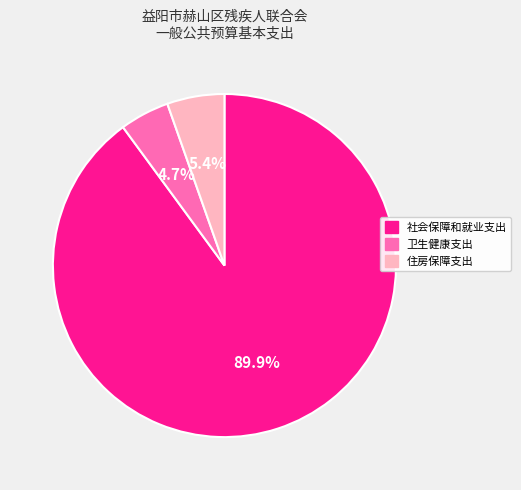

Is there a majority slice in this chart?

Yes